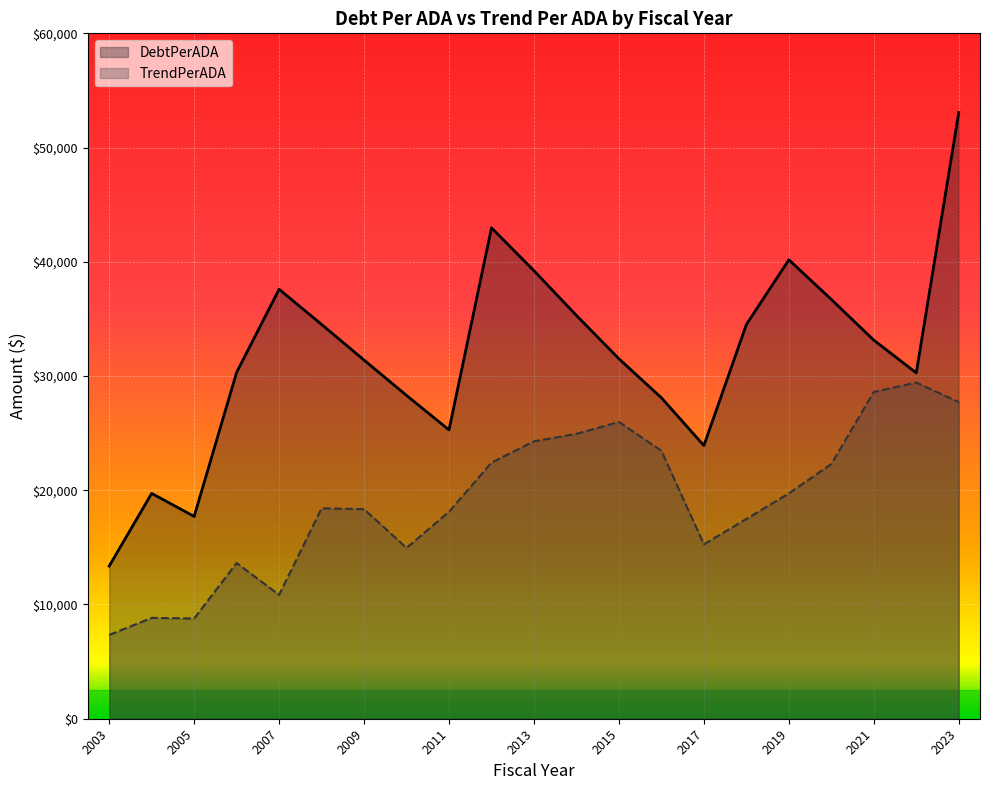

What is the difference between the DebtPerADA values at 2016 and 2011?

2808.9